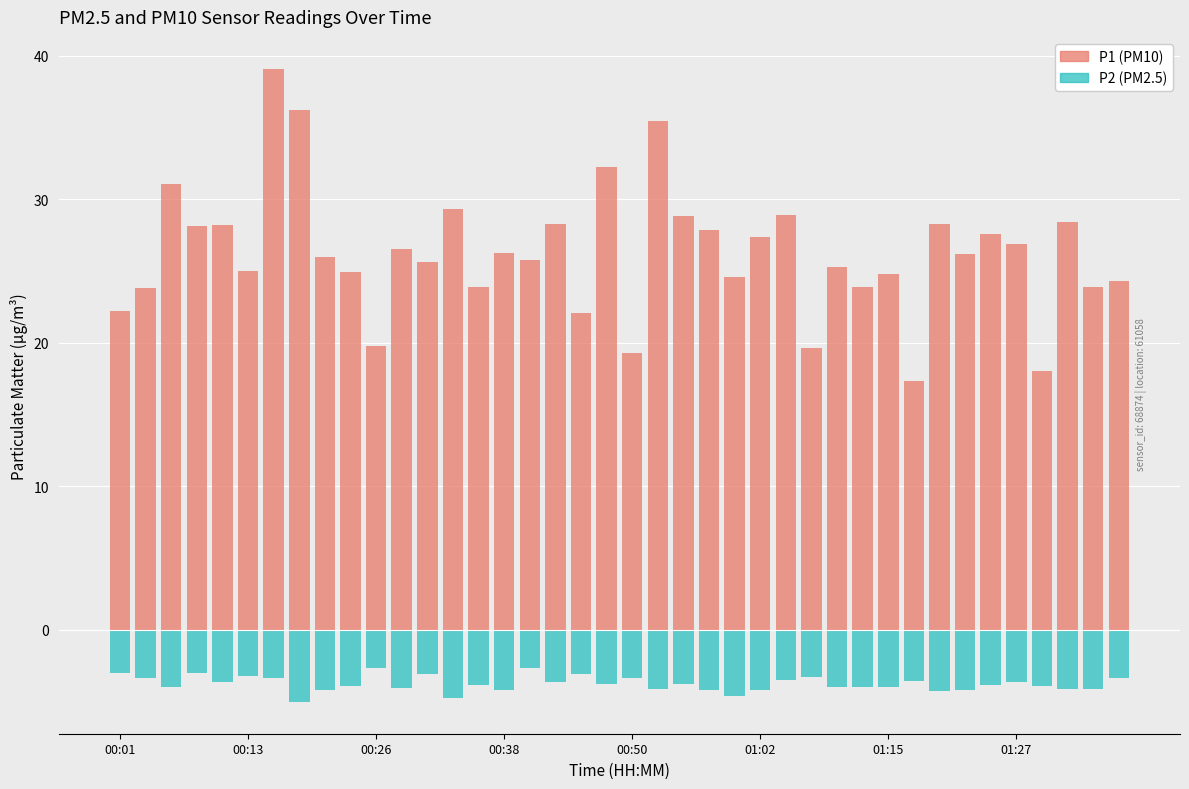

At how many categories does at least one series exceed 21?

35